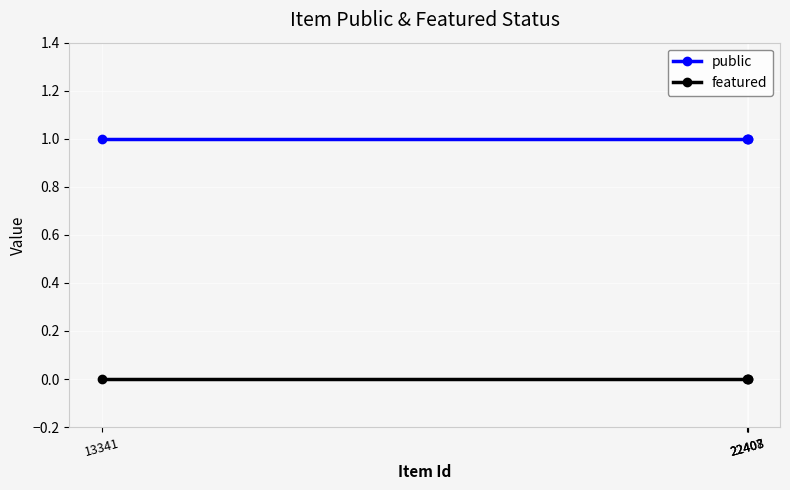

Count the number of data series in this chart.

2